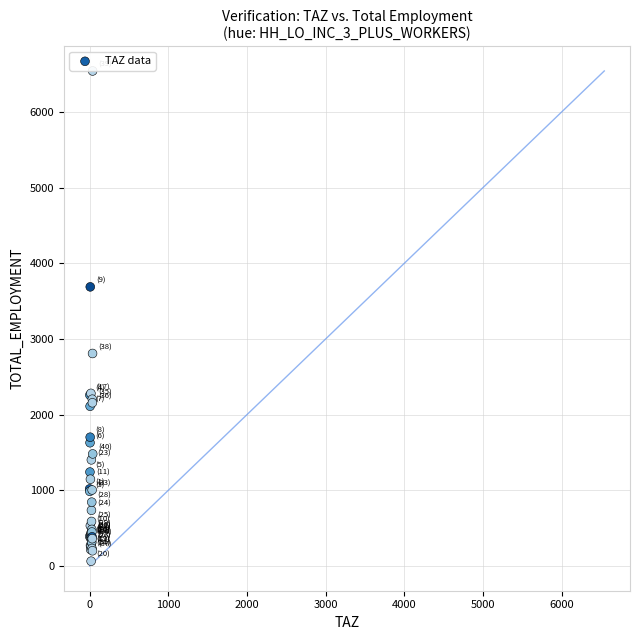

What Y value in the scatter plot is closest to 3302?

3688